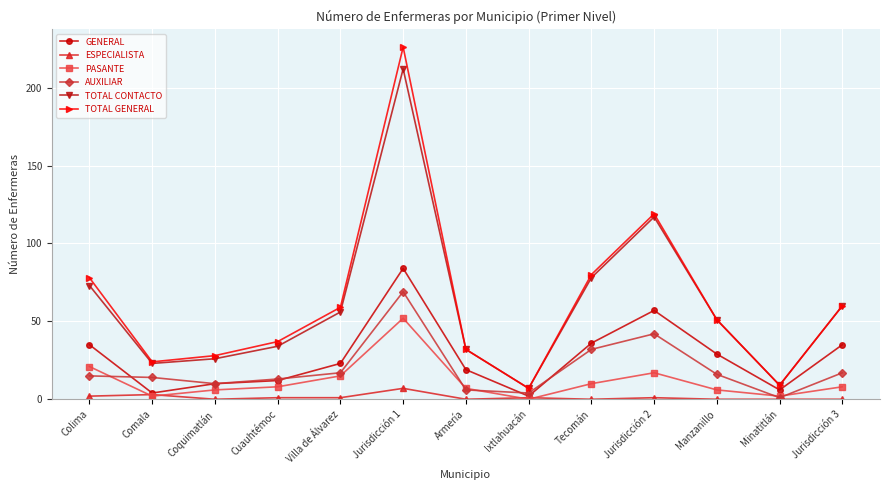

Between Jurisdicción 1 and Manzanillo, which series saw the biggest shift?

TOTAL GENERAL